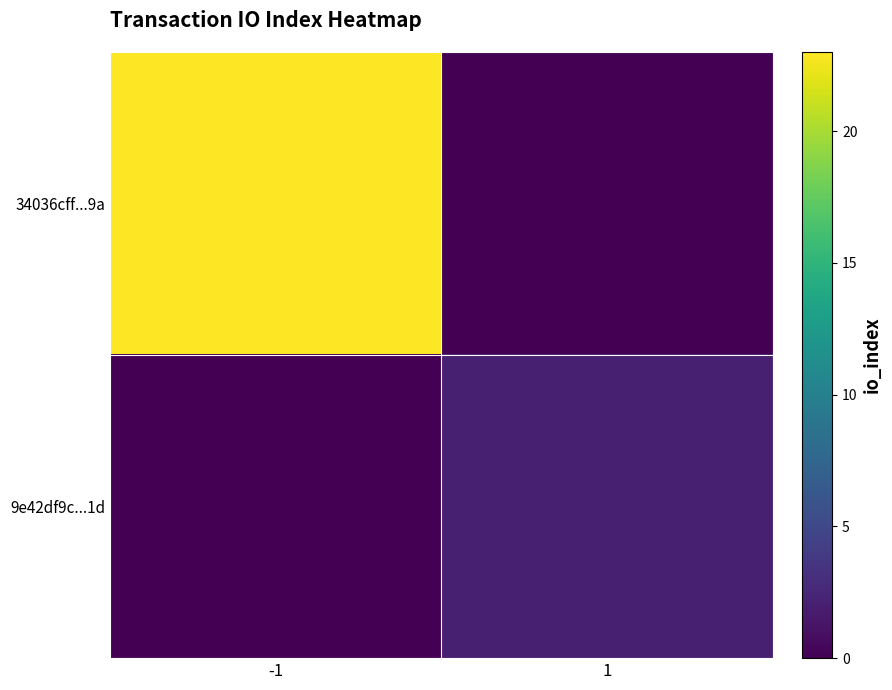

Which series has the widest spread of values?

34036cff...9a